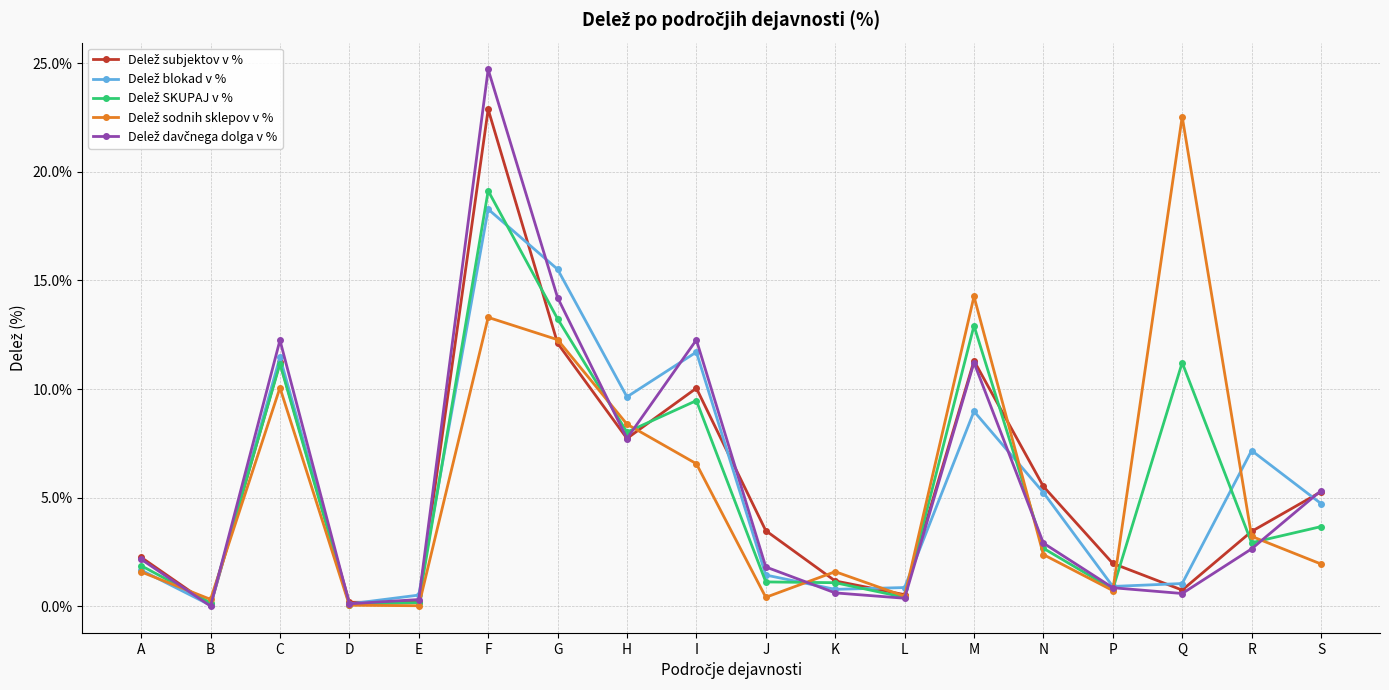

What is the greatest value displayed?

24.7